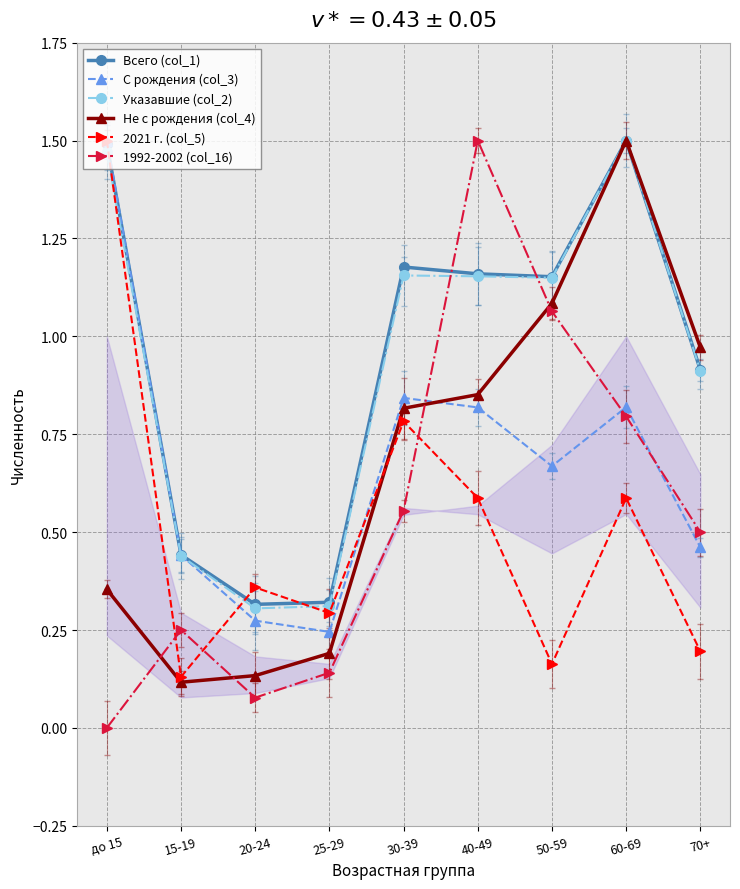

Is it true that 2021 г. (col_5) equals 0.2 at 50-59?

True